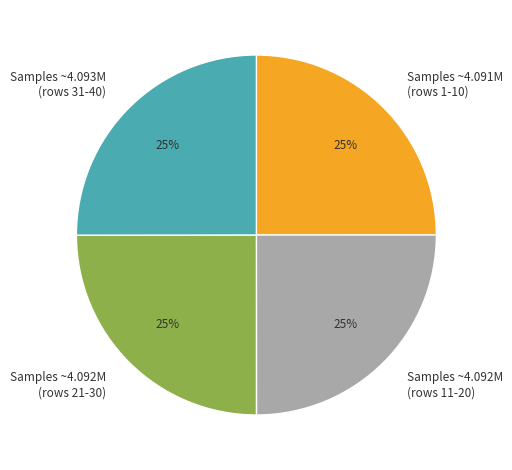

To the nearest percent, what is the average slice percentage?

25%